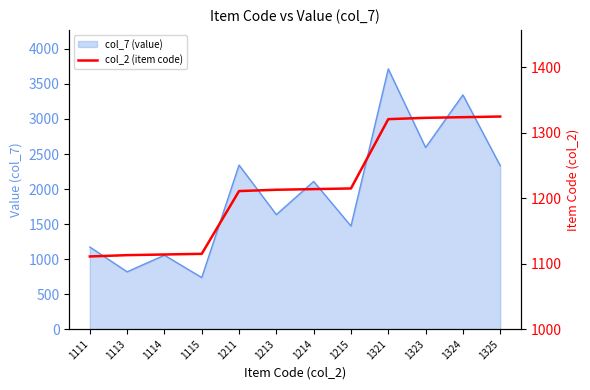

Between 1325 and 1111, which is larger?

1325